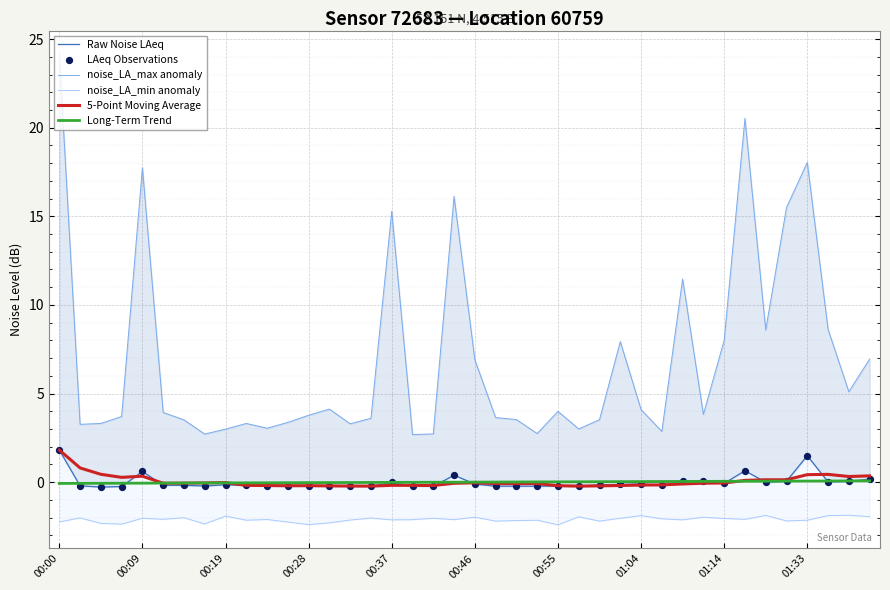

At how many categories does at least one series exceed 4?

17